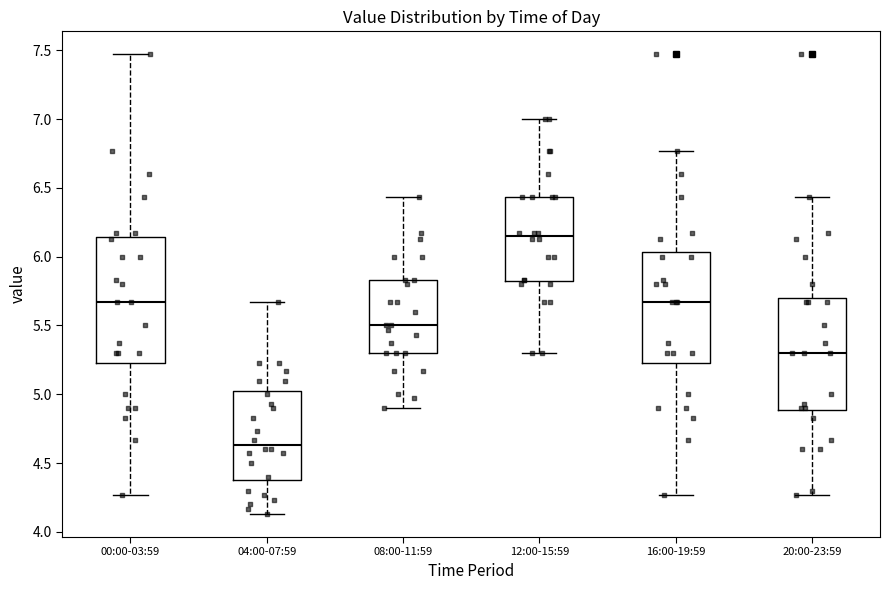

Which box's median line is the highest?

12:00-15:59